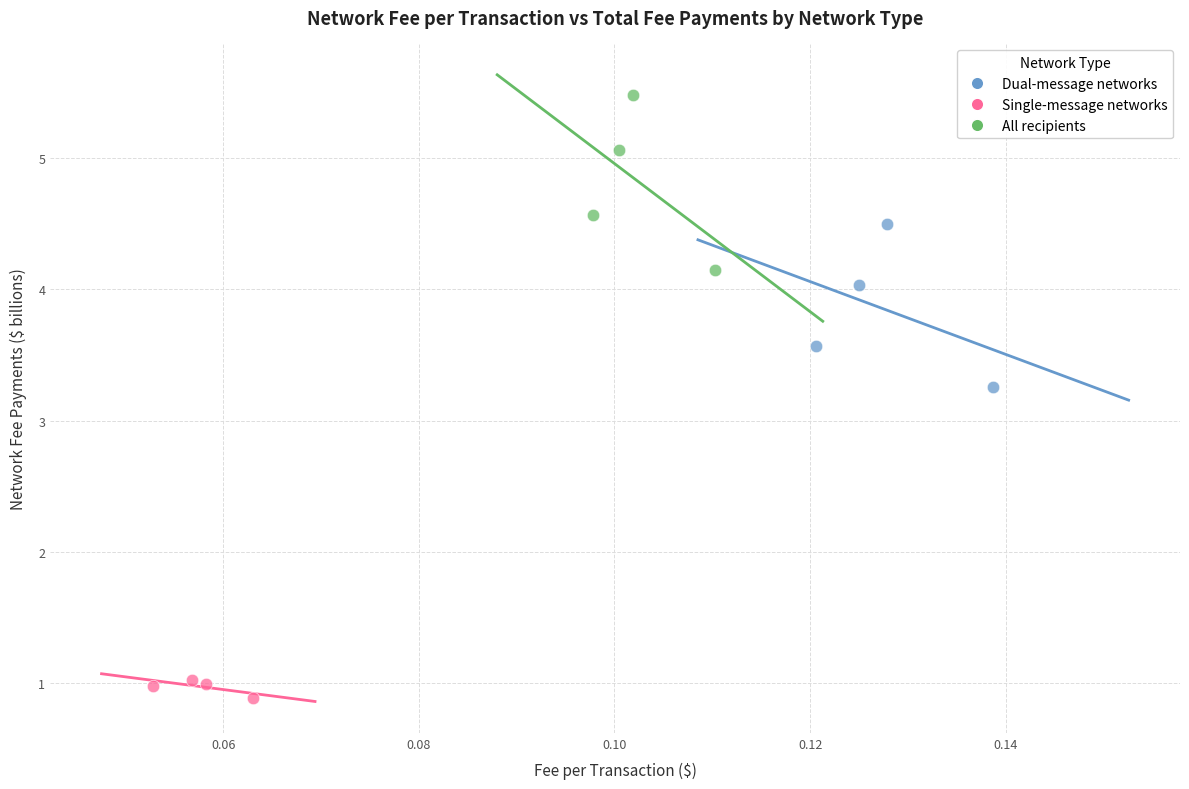

Which series contains the lowest Y value?

Single-message networks